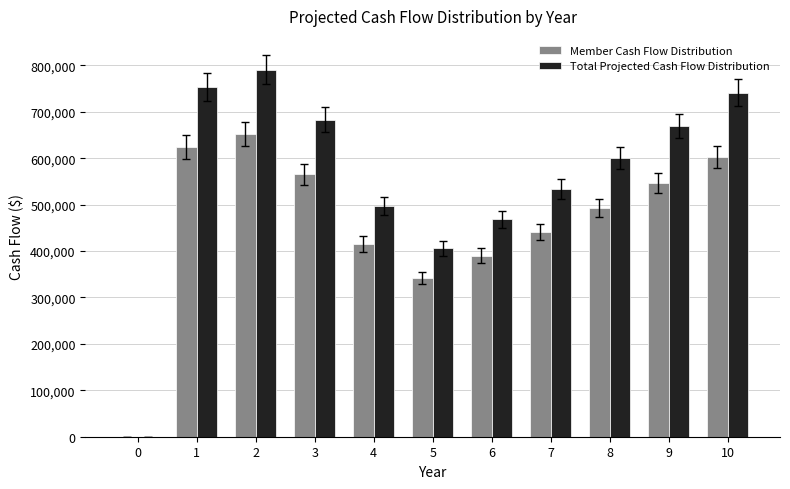

Reading right to left, transcribe all the data shown in this chart.

Member Cash Flow Distribution: 602906.2	546864.7	492781.1	440592.2	390236.4	341654.3	415630.0	565895.4	652982.8	624252.0	0.0
Total Projected Cash Flow Distribution: 741179.2	669336.2	599992.9	533068.6	468484.9	406166.0	497090.7	683422.5	790825.6	753859.3	0.0